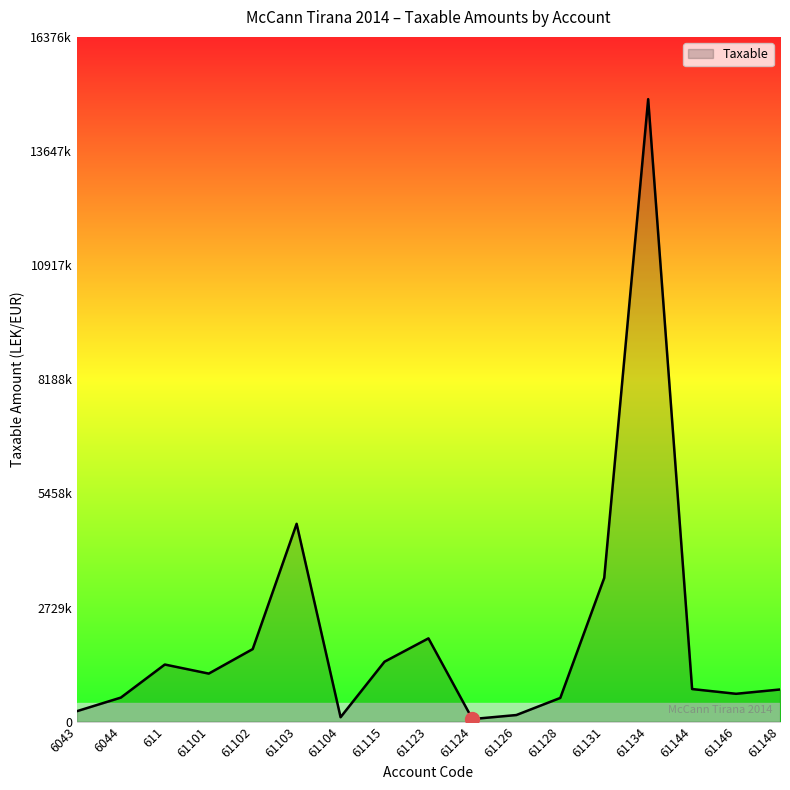

Does the chart display data point markers on the line(s)?

No